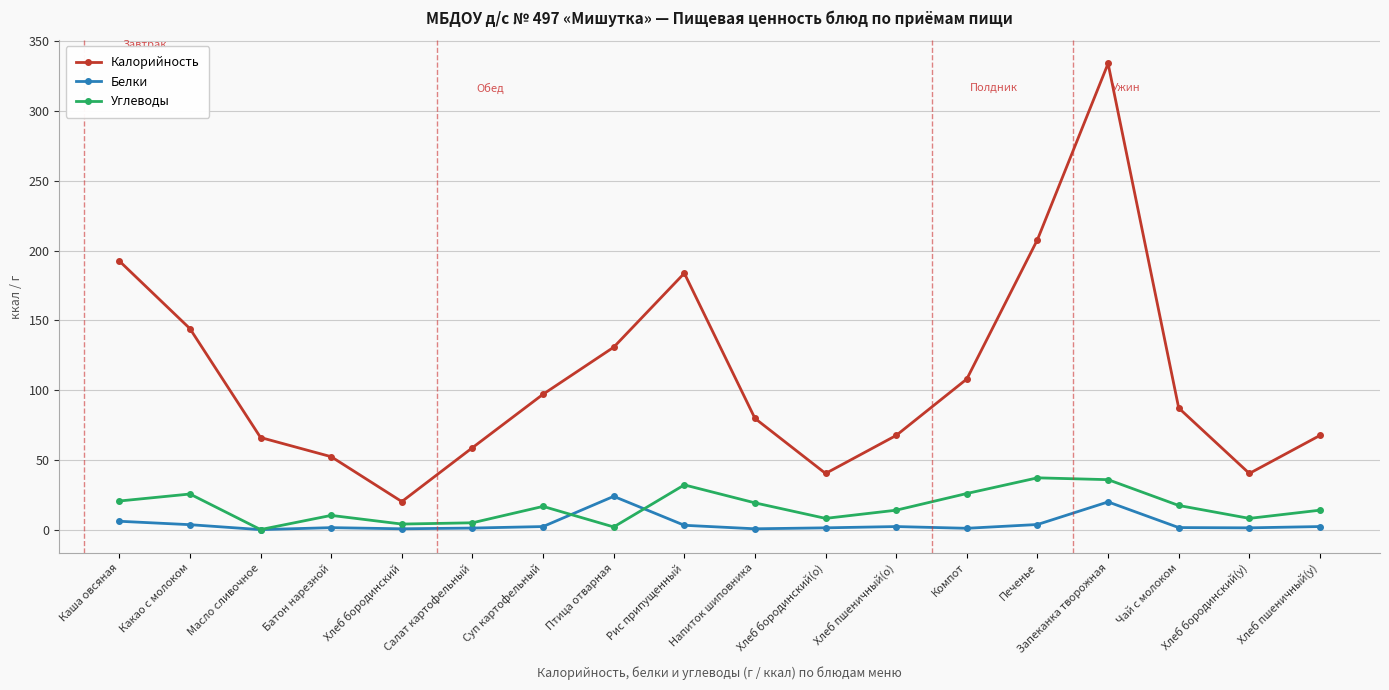

True or false: Углеводы has more than 0 points higher than both neighbors.

True